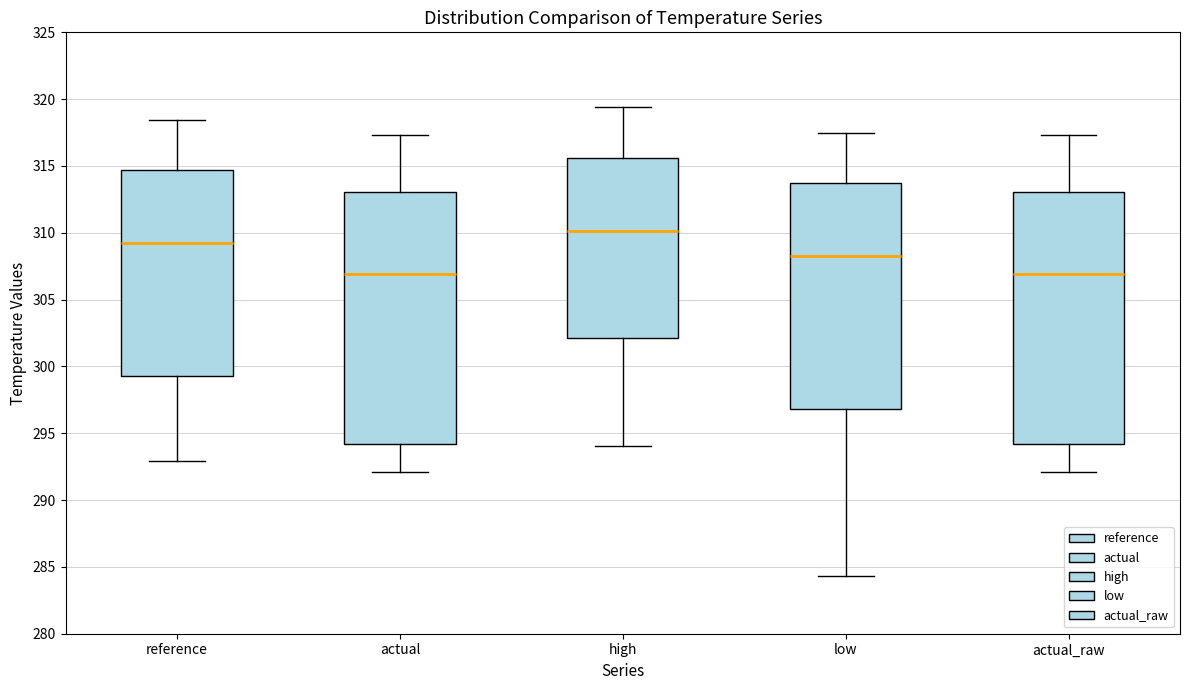

Where does the lower whisker of the box for reference end on the y-axis? The values are not printed on the chart, so give them approximately, as read against the axis.

293.0